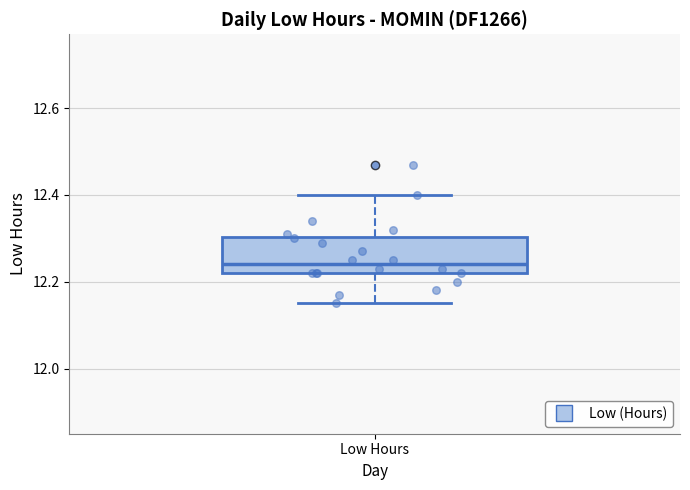

Where is the upper edge of the box for Low Hours on the y-axis? The values are not printed on the chart, so give them approximately, as read against the axis.

12.30